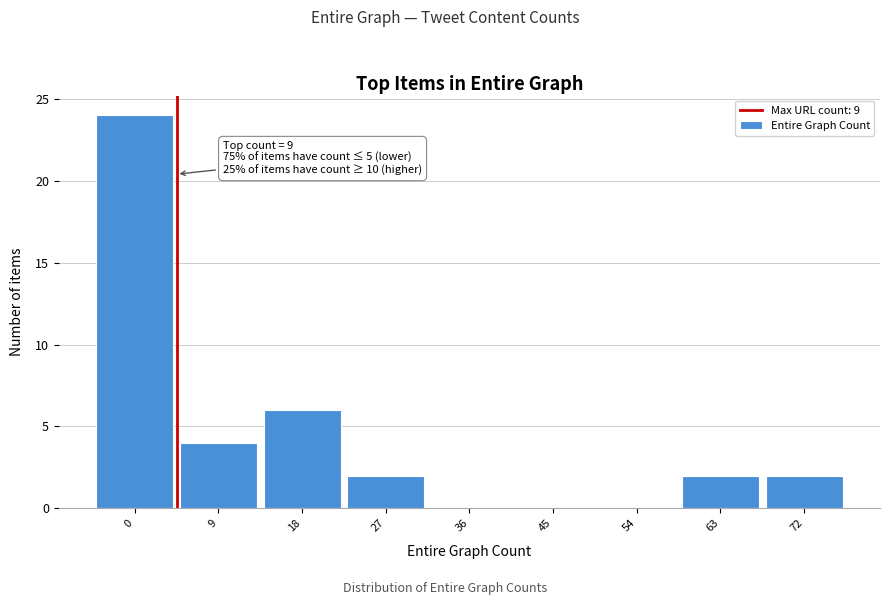

Reading left to right, transcribe all the data shown in this chart.

0=24	9=4	18=6	27=2	36=0	45=0	54=0	63=2	72=2